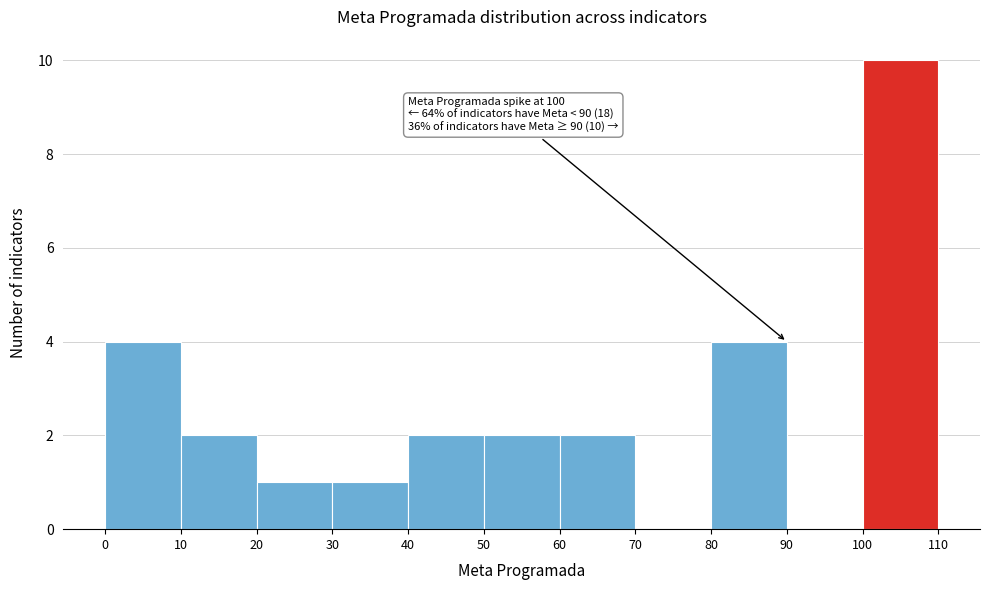

Which range on the x-axis has the tallest bar?

100 to 110